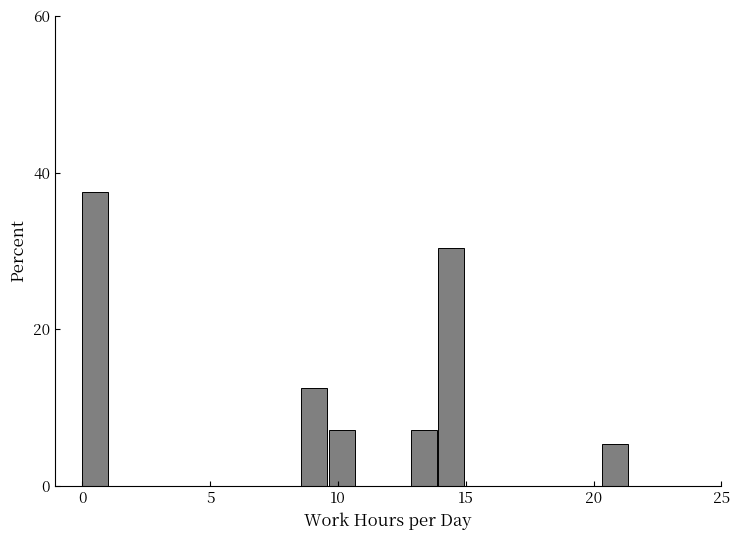

Around what value on the x-axis is the tallest bar? Give the approximate position of its centre, as read against the axis.

0.5